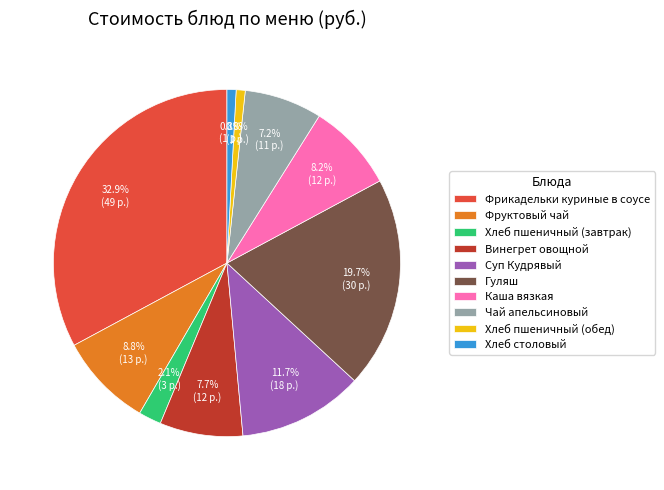

Combined, do Хлеб пшеничный (завтрак) and Винегрет овощной account for over 50%?

No